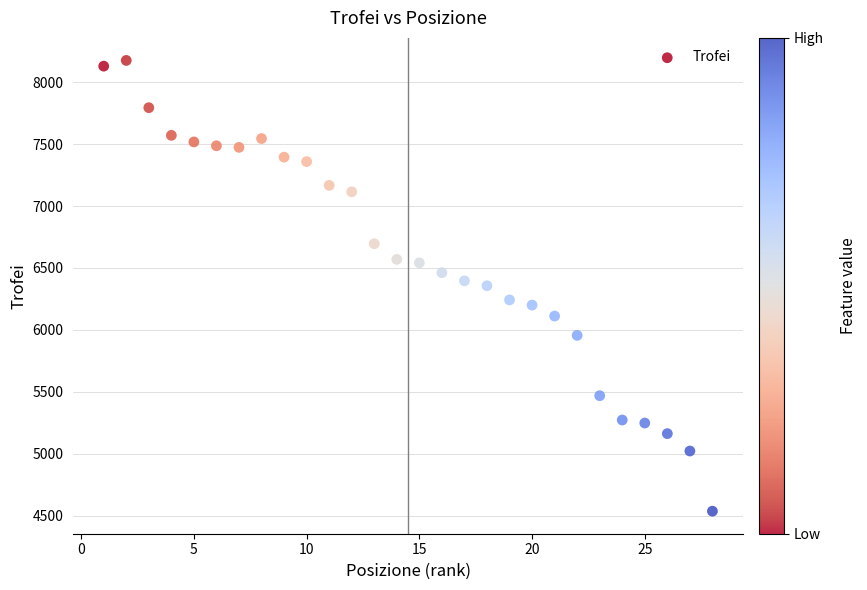

What is the range of X values (max minus min)?

27.0